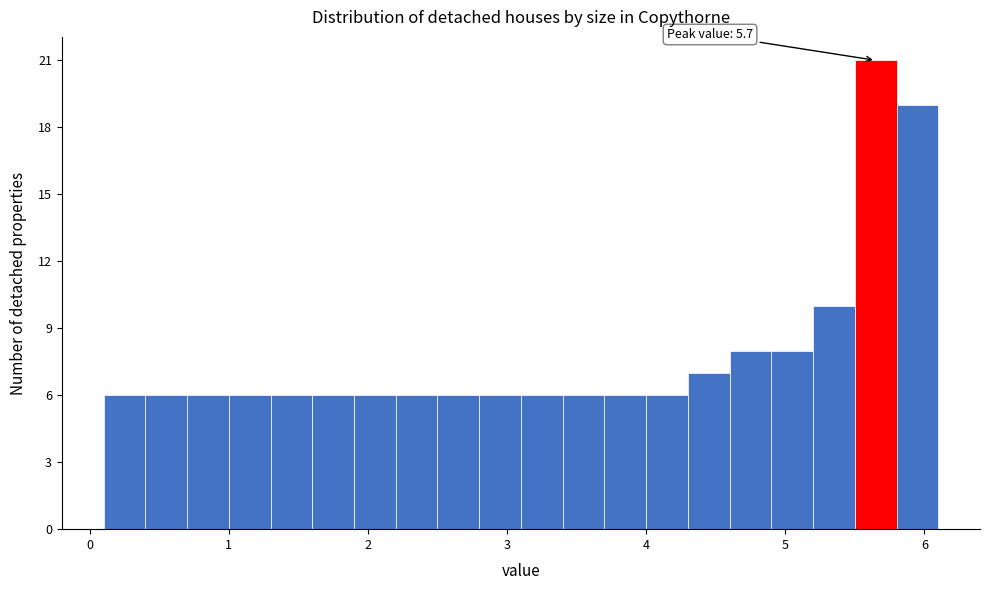

Read against the x-axis, roughly where is the centre of the tallest bar?

5.7